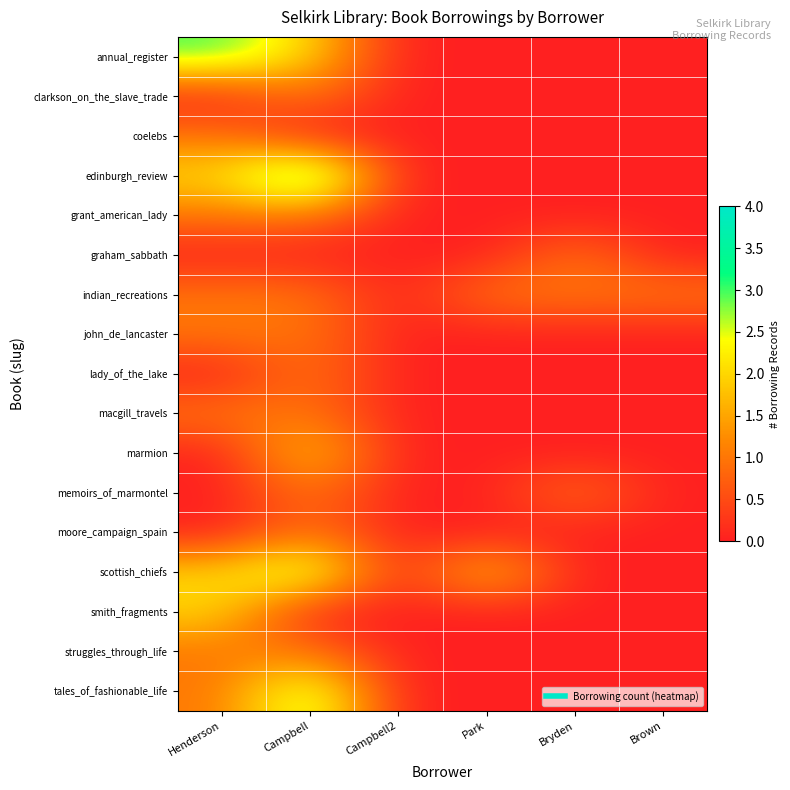

What is the total value across all series at Bryden?

3